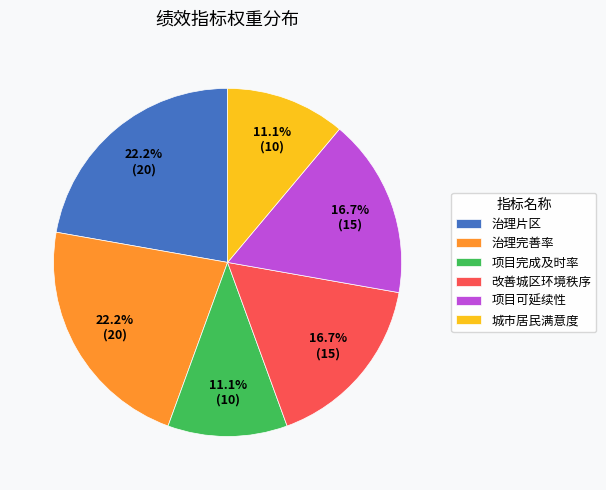

To the nearest percent, what percentage of the pie is 城市居民满意度?

11%